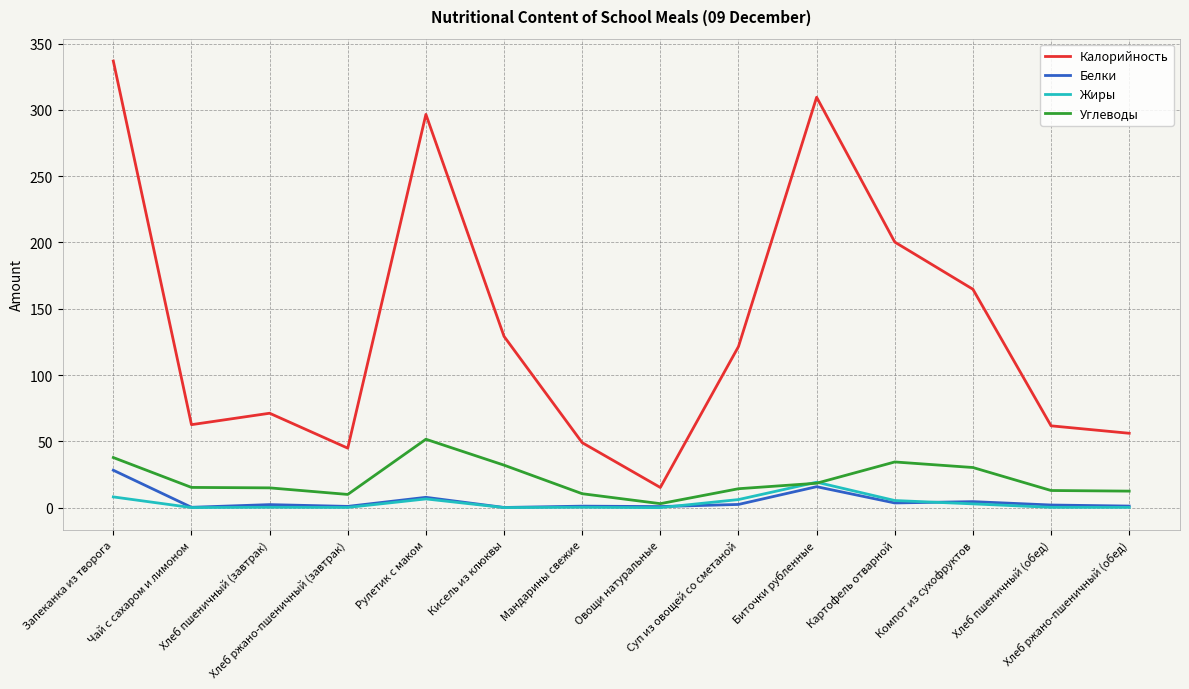

Does the chart display data point markers on the line(s)?

No